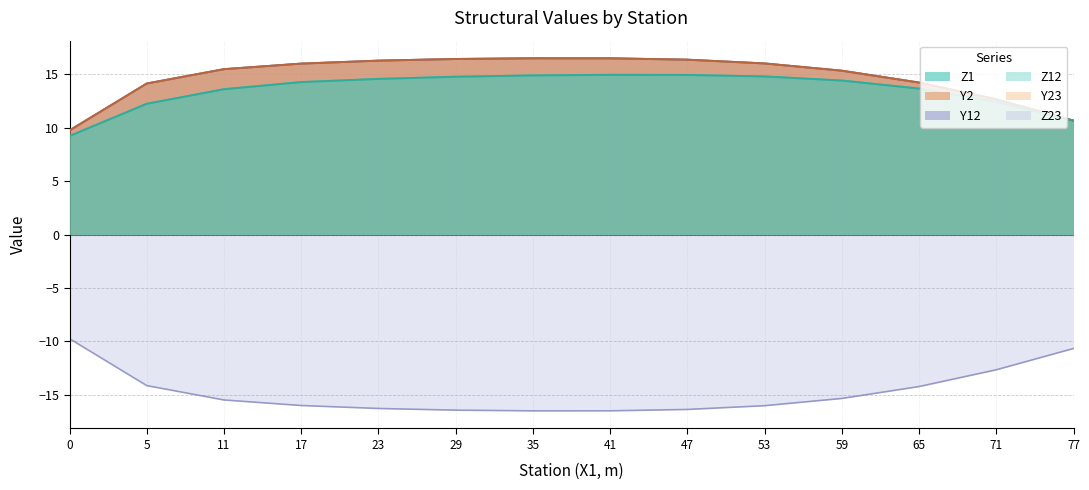

What is the smallest value displayed?

-16.5